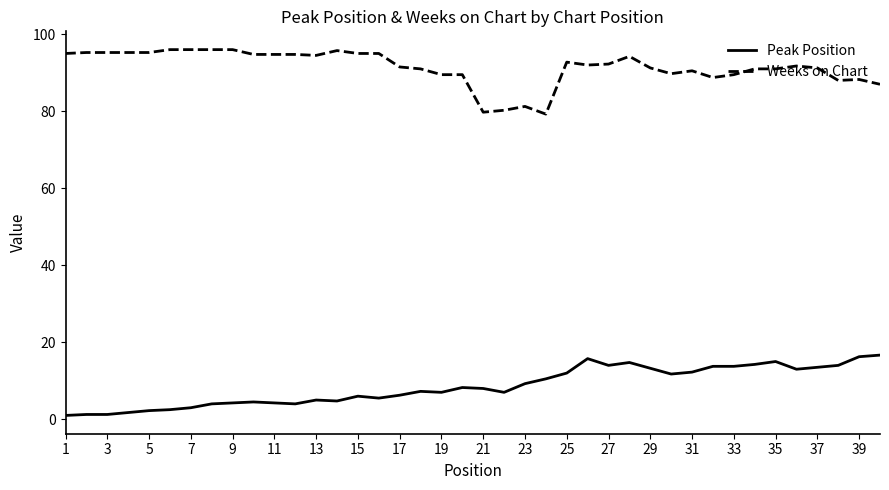

What is the maximum value for Peak Position?

16.7